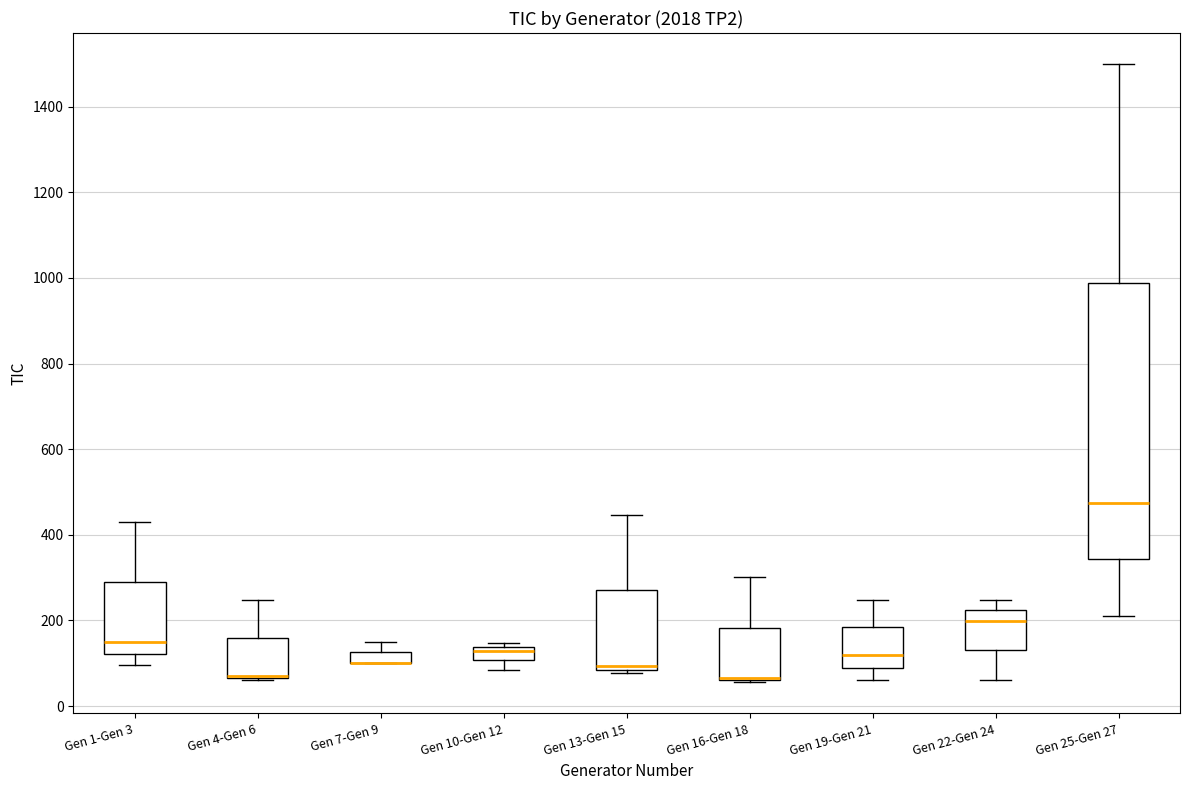

Which box is the tallest, from its lower edge to its upper edge?

Gen 25-Gen 27